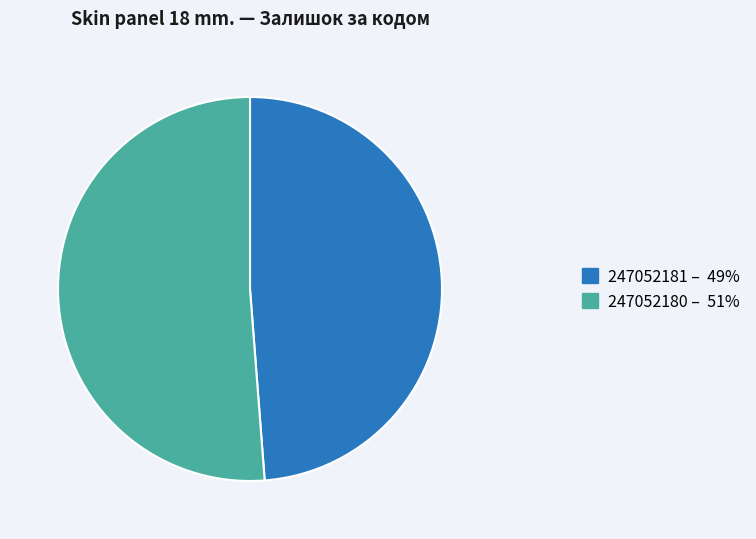

Which category accounts for the majority?

247052180